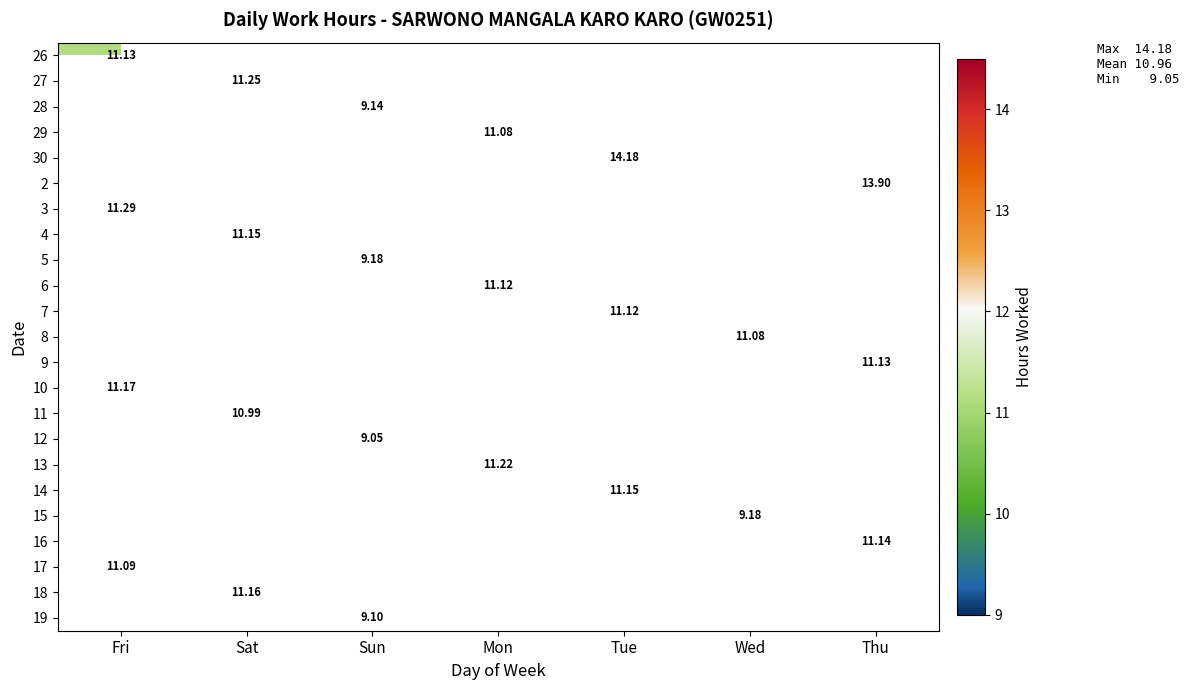

Count the number of data series in this chart.

23